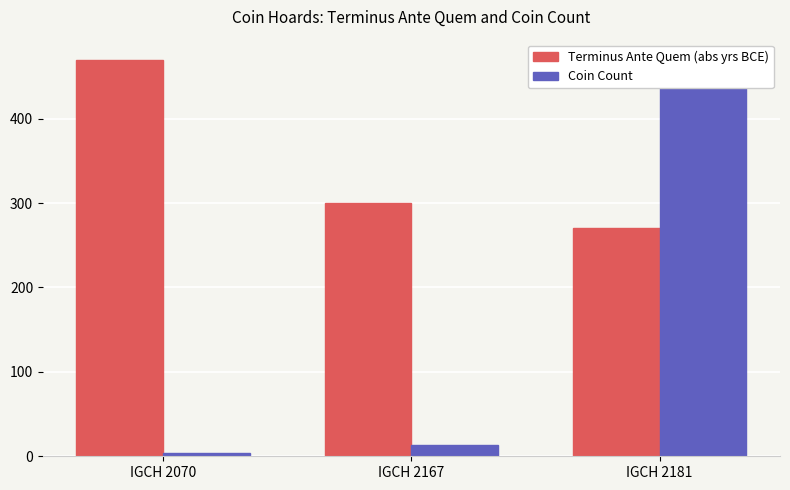

What is the sum of the Terminus Ante Quem (abs yrs BCE) values at IGCH 2070 and IGCH 2181?

740